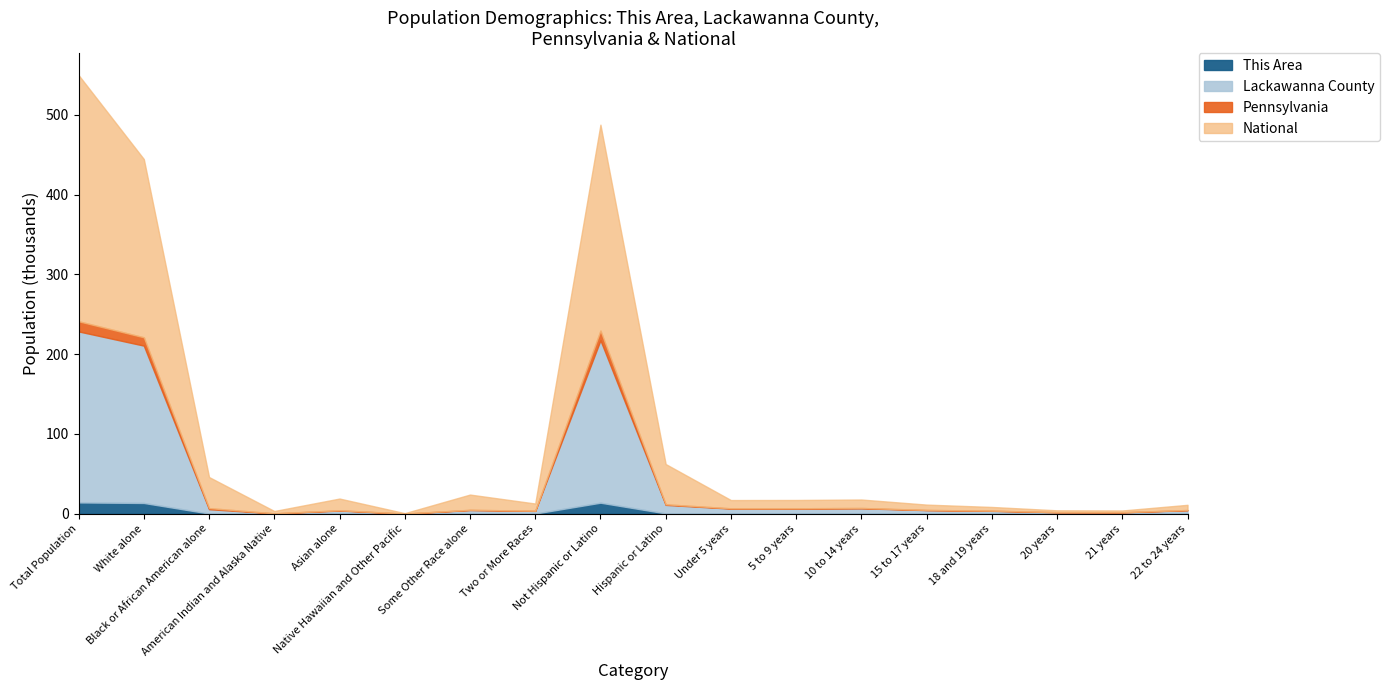

Which has a higher value, 18 and 19 years or Asian alone?

Asian alone